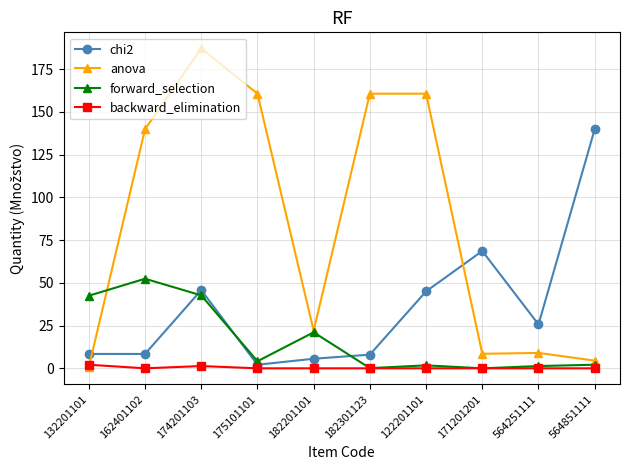

What position from the right is 564251111?

2